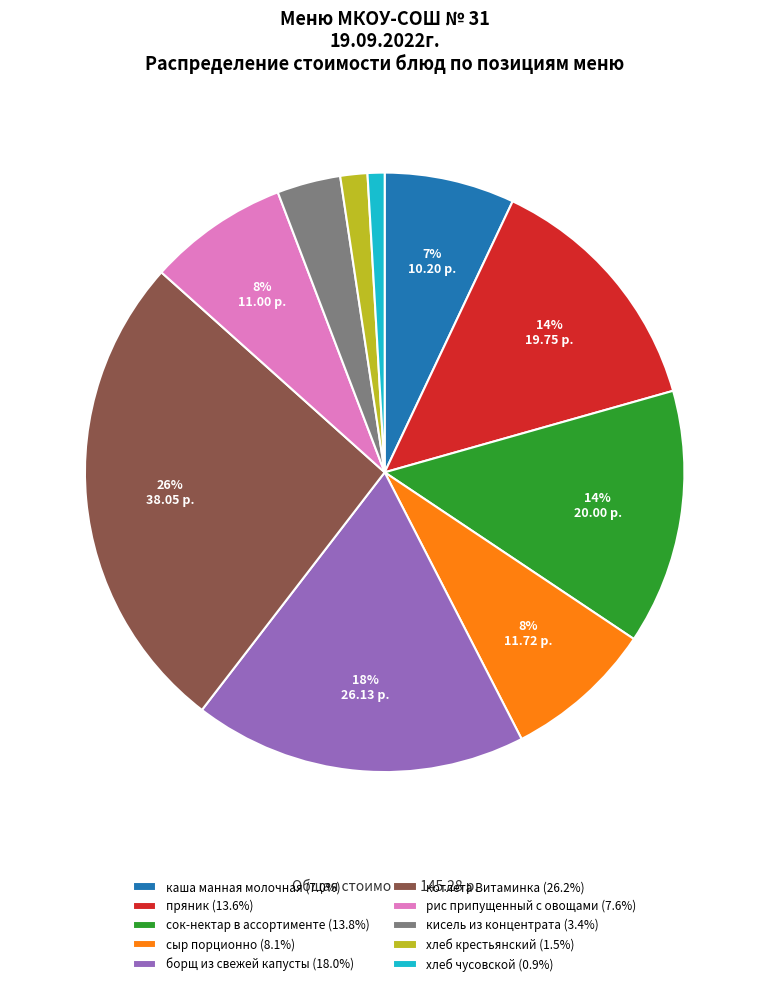

To the nearest percent, what portion does хлеб чусовской represent?

1%